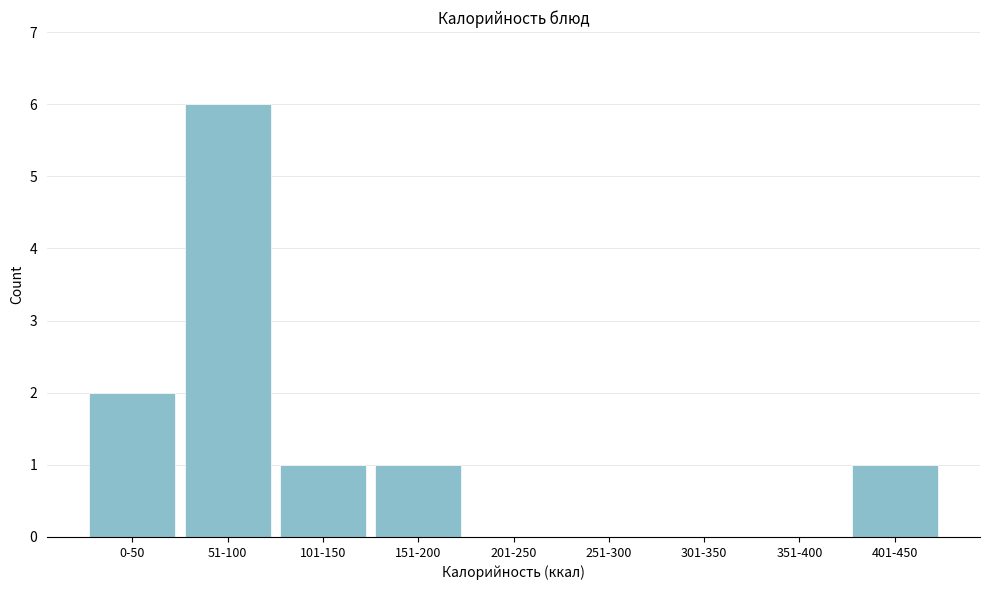

Reading left to right, transcribe all the data shown in this chart.

0-50=2	51-100=6	101-150=1	151-200=1	201-250=0	251-300=0	301-350=0	351-400=0	401-450=1